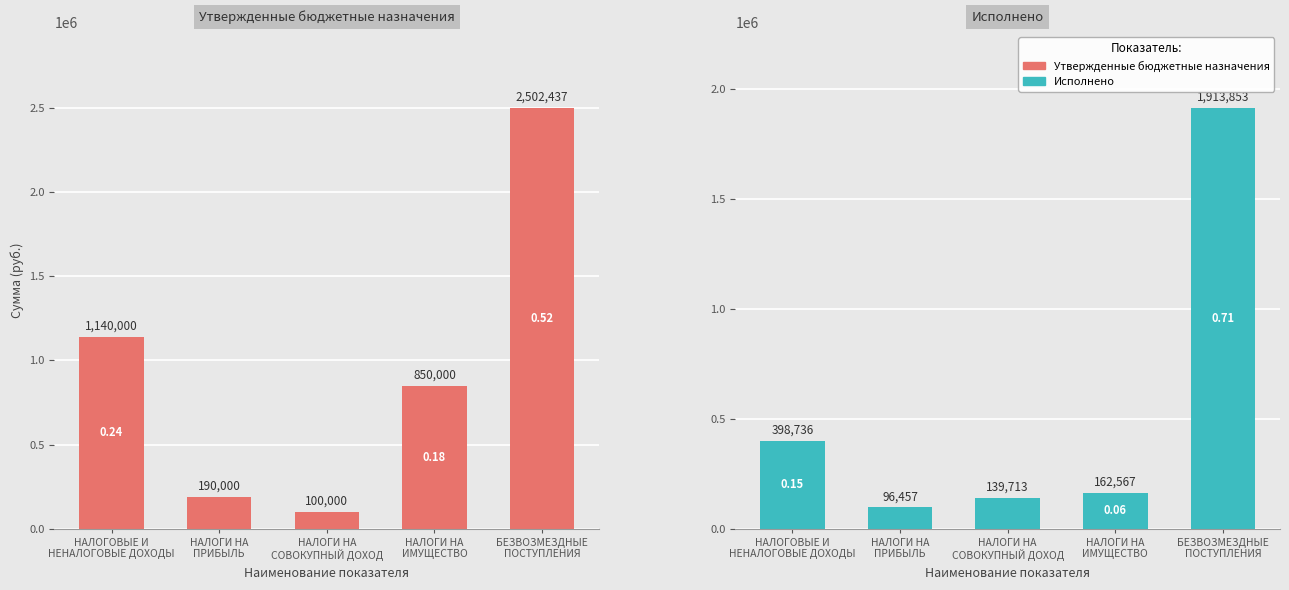

Which has a higher value, БЕЗВОЗМЕЗДНЫЕ
ПОСТУПЛЕНИЯ or НАЛОГОВЫЕ И
НЕНАЛОГОВЫЕ ДОХОДЫ?

БЕЗВОЗМЕЗДНЫЕ
ПОСТУПЛЕНИЯ